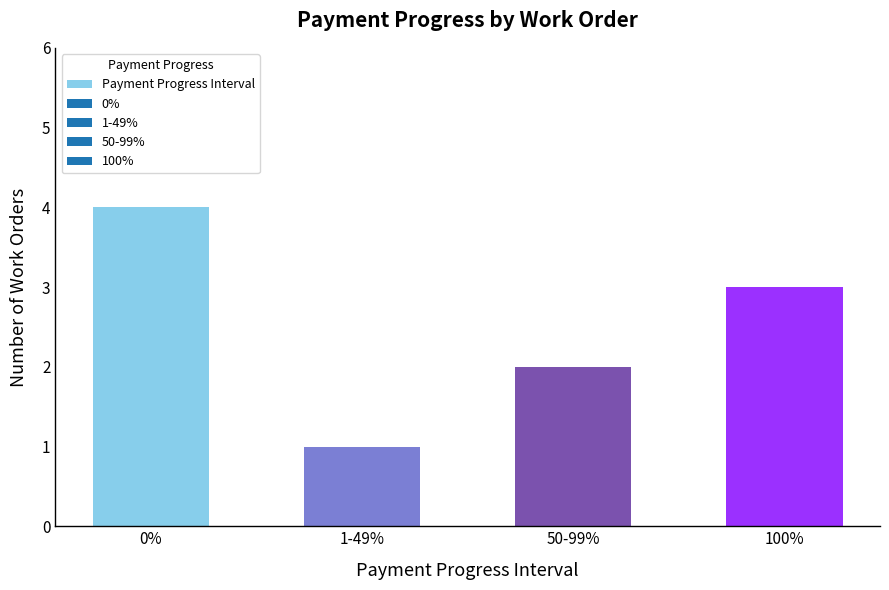

List the labels in order of value, smallest first.

1-49%, 50-99%, 100%, 0%